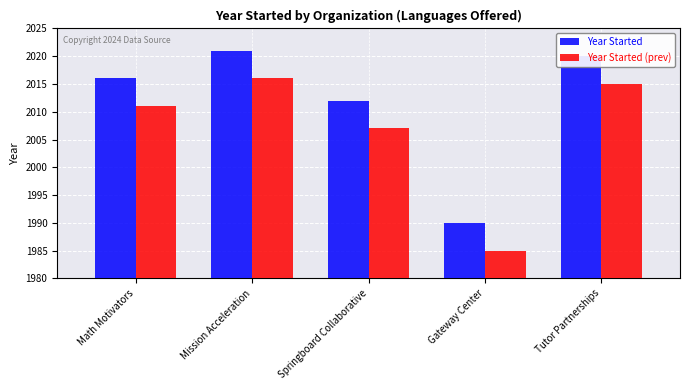

What is the maximum value for Year Started (prev)?

2016